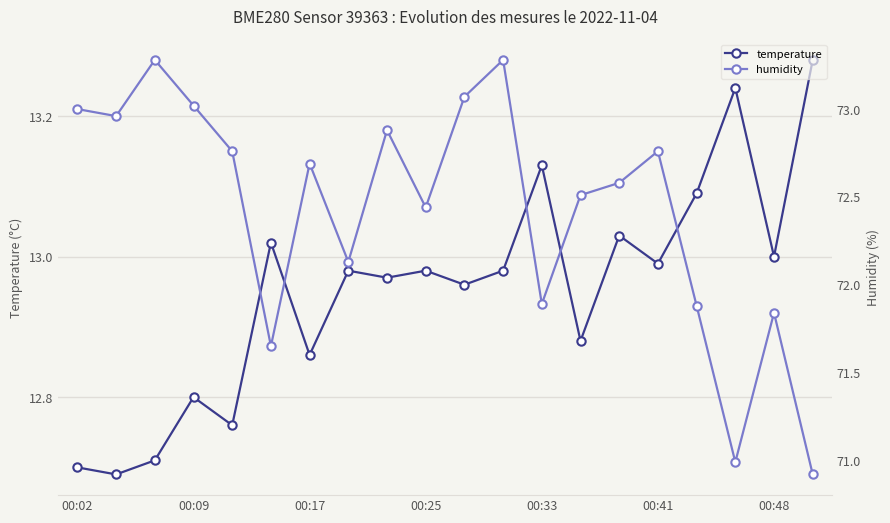

True or false: temperature has more than 0 interior local peaks.

True